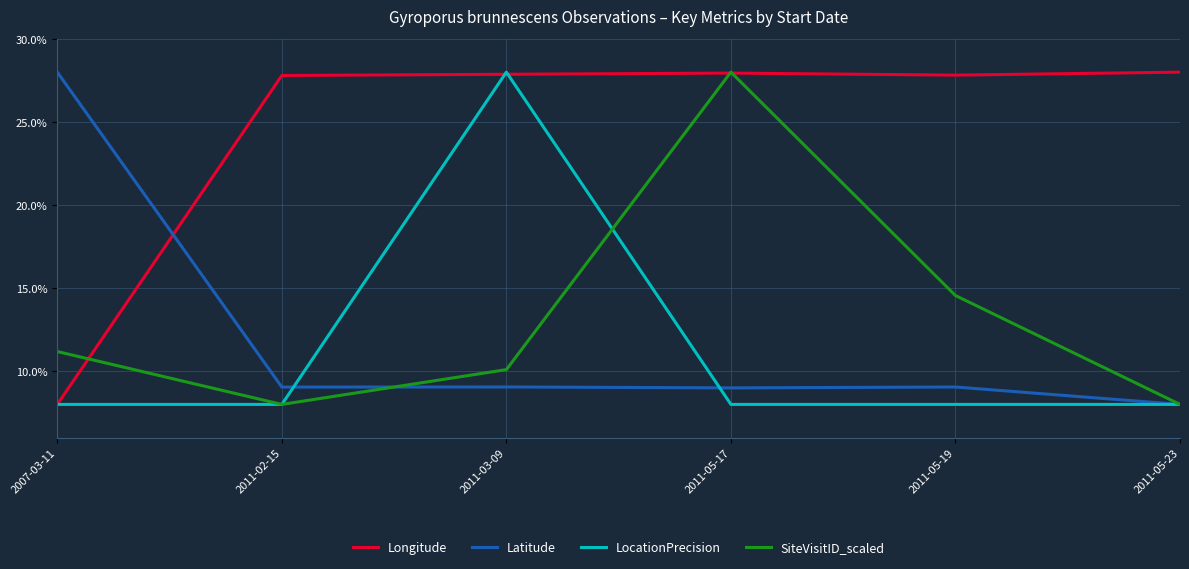

In SiteVisitID_scaled, how many points are lower than both neighbors (excluding endpoints)?

1